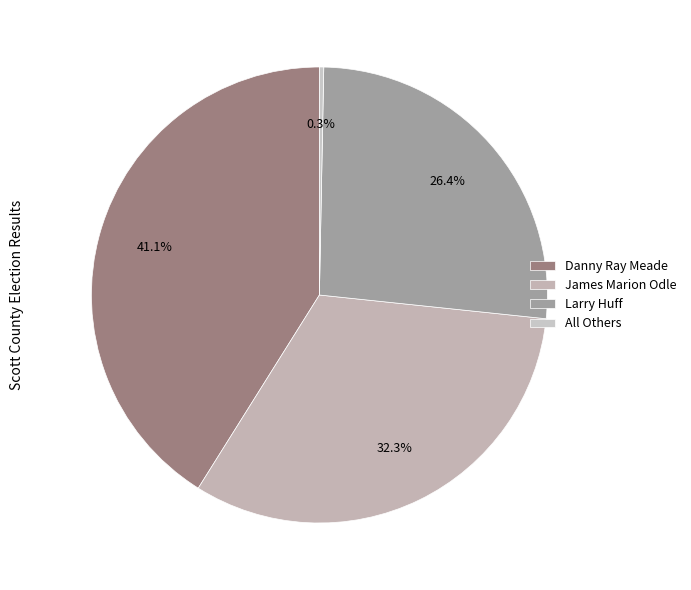

What is the ratio of the value at Danny Ray Meade to the value at Larry Huff?

1.6